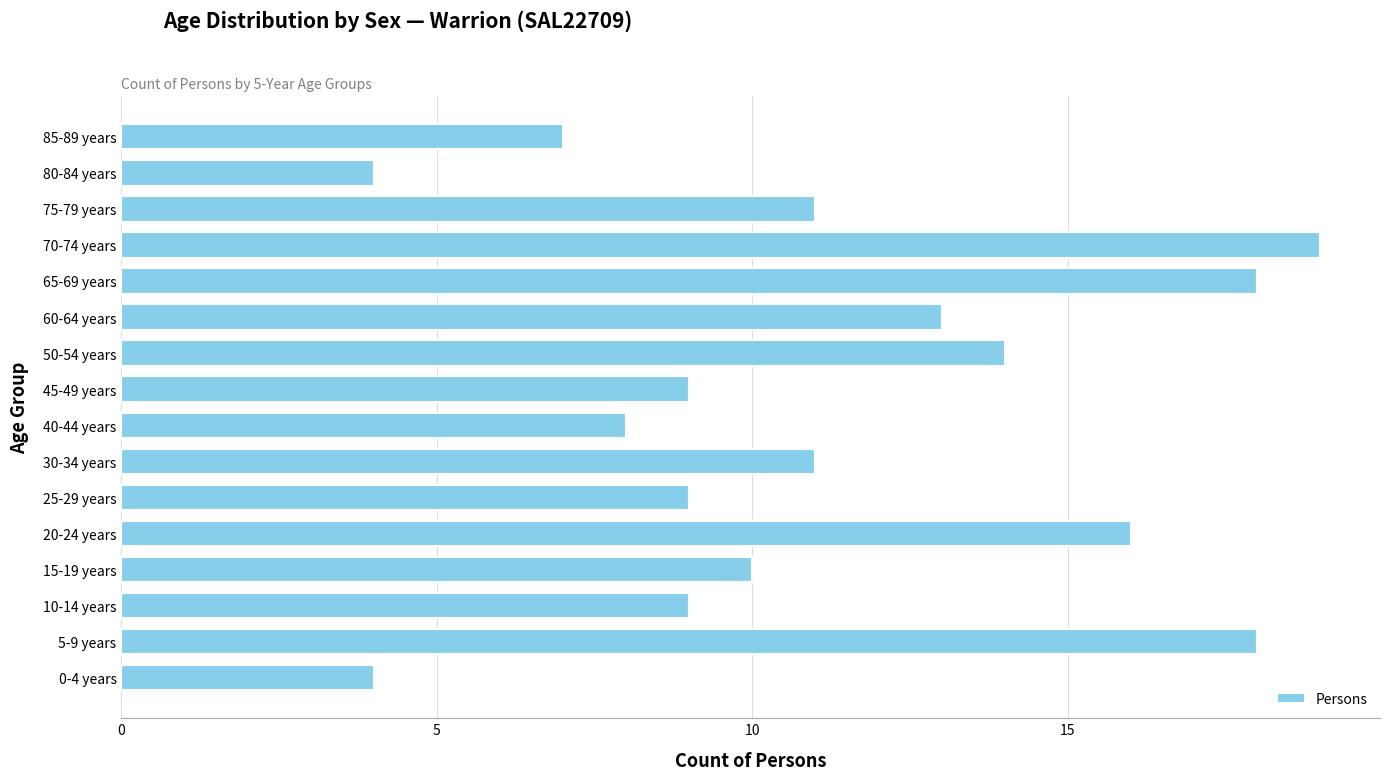

What is the smallest value displayed?

4